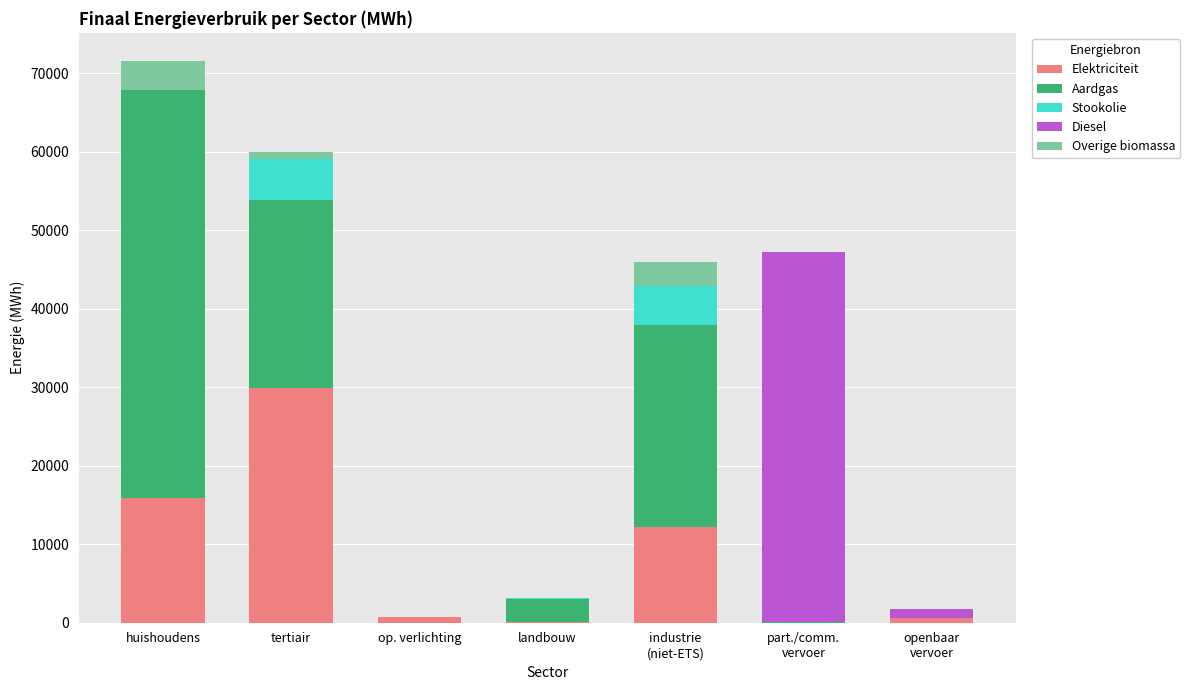

At which category is the sum across all series the highest?

huishoudens